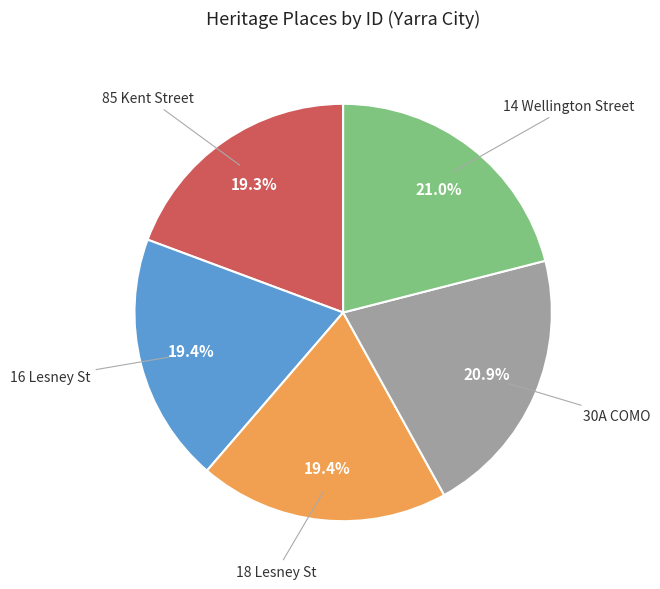

Combined, what portion of the pie is 16 Lesney St and 30A COMO?

40.3%